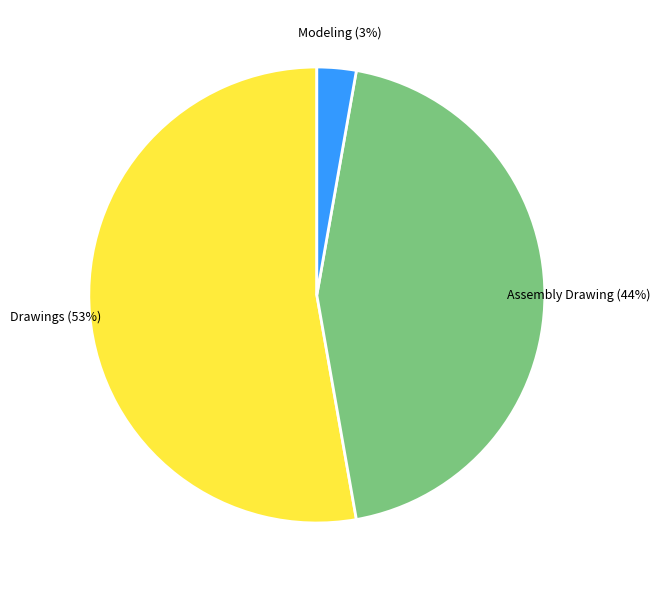

Does any single category account for the majority?

Yes